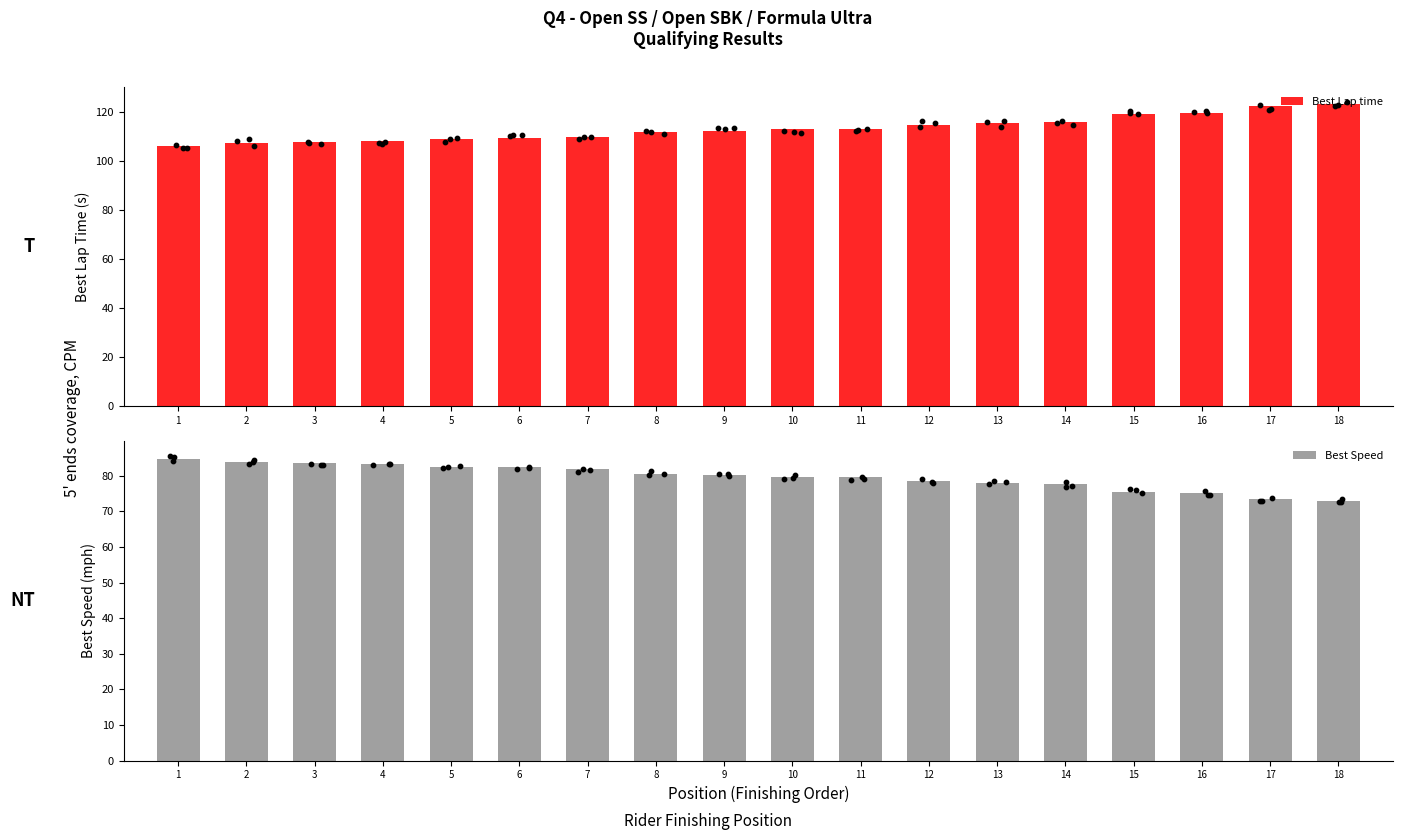

What are all the series names shown in the legend?

Best Lap time, Best Speed